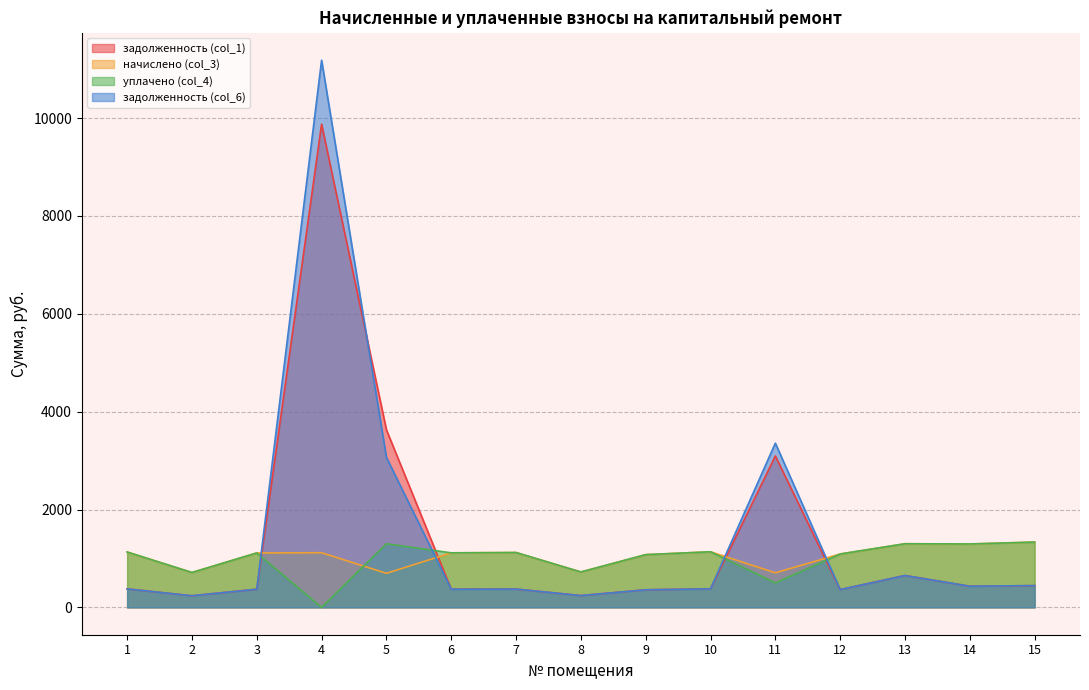

How many data points in задолженность (col_1) are above 377?

8